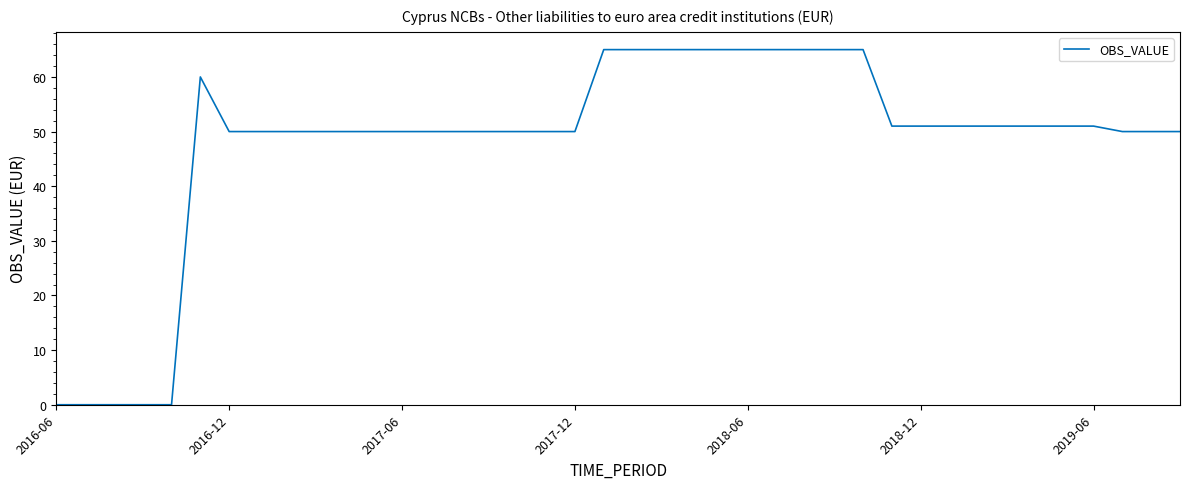

True or false: there are more than 0 points higher than both neighbors.

True